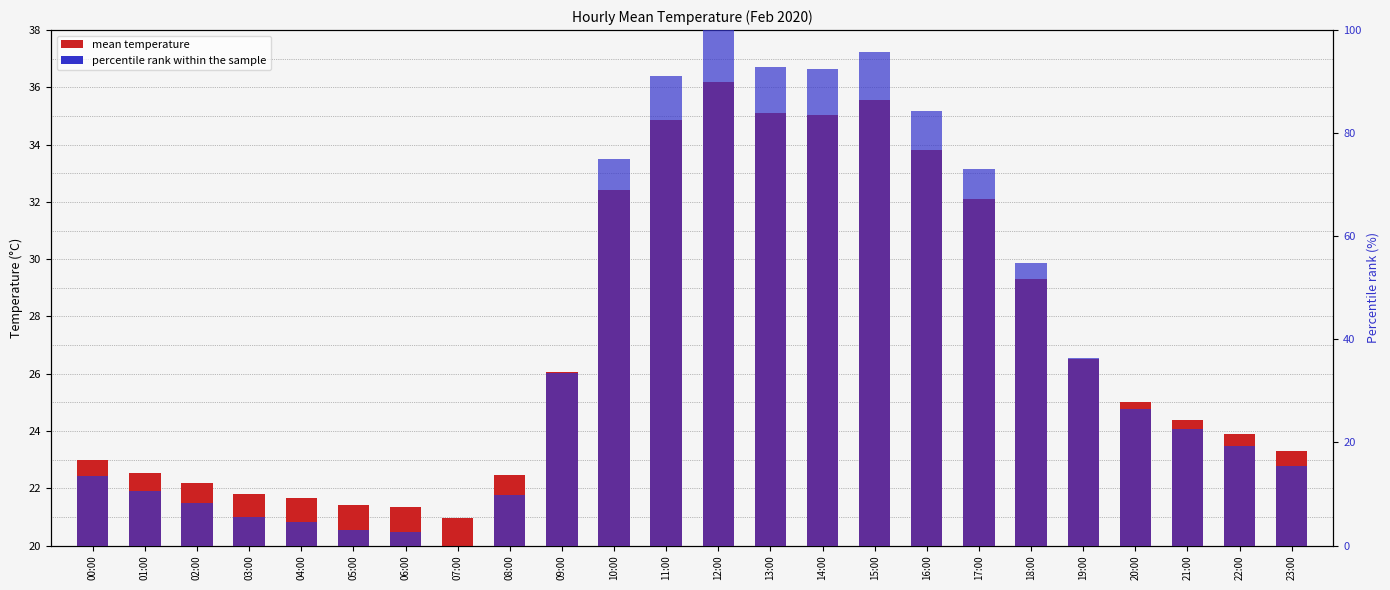

Is the value of percentile rank within the sample at 20:00 greater than the value of mean temperature at 10:00?

No